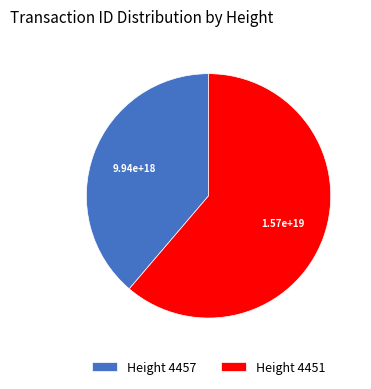

Which category has the smallest portion of the pie?

Height 4457